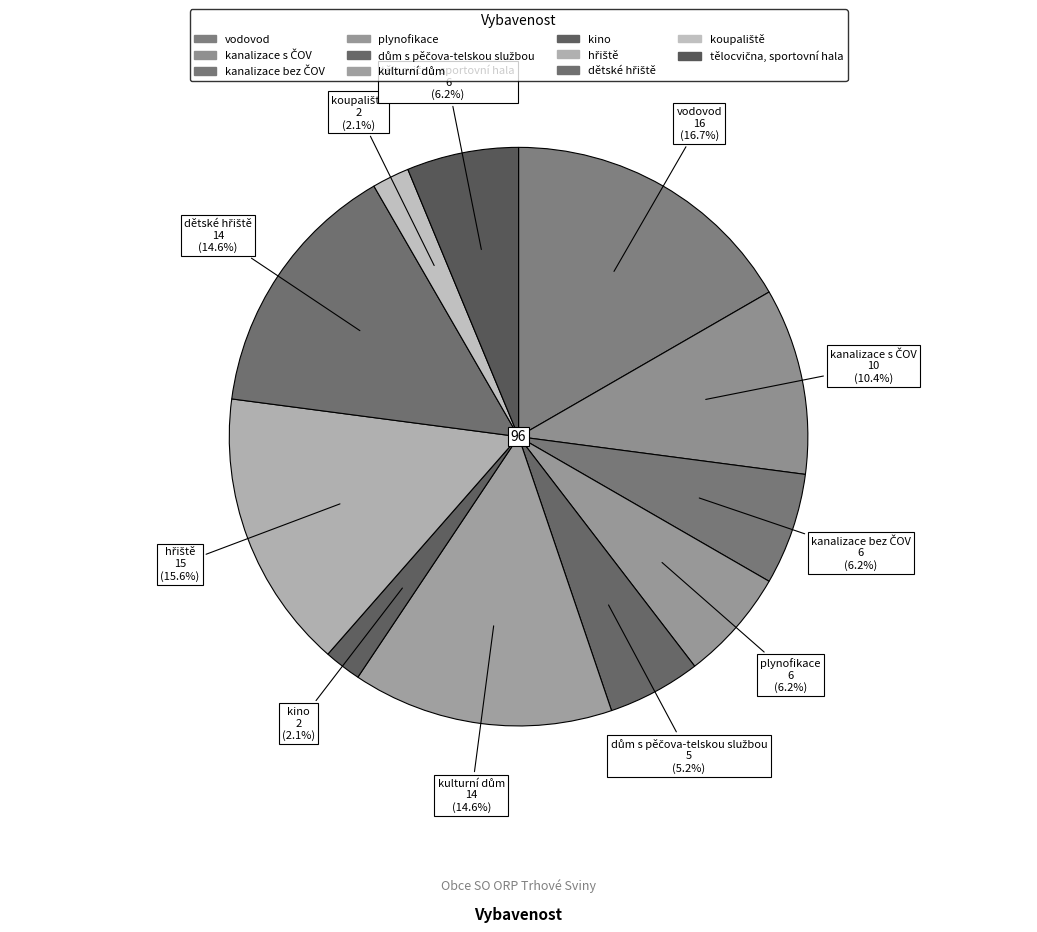

Which slice is the largest?

vodovod